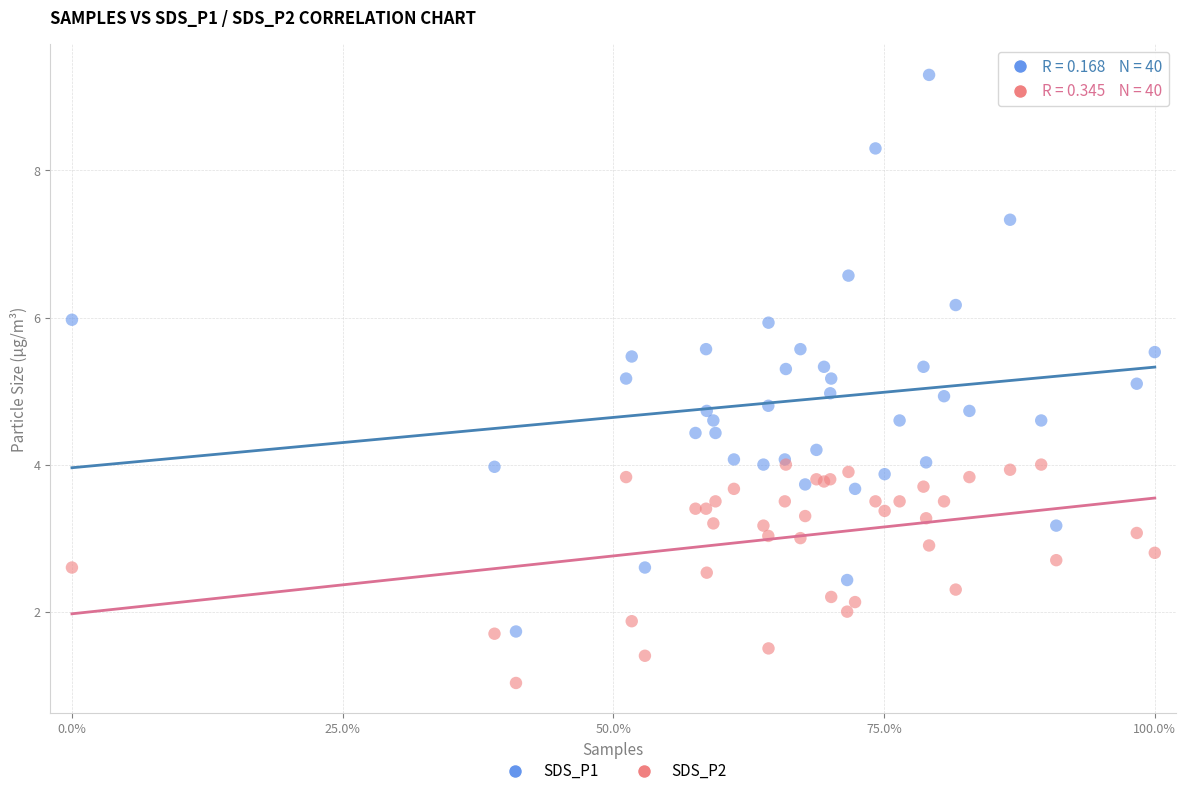

What are all the series names shown in the legend?

SDS_P1, SDS_P2